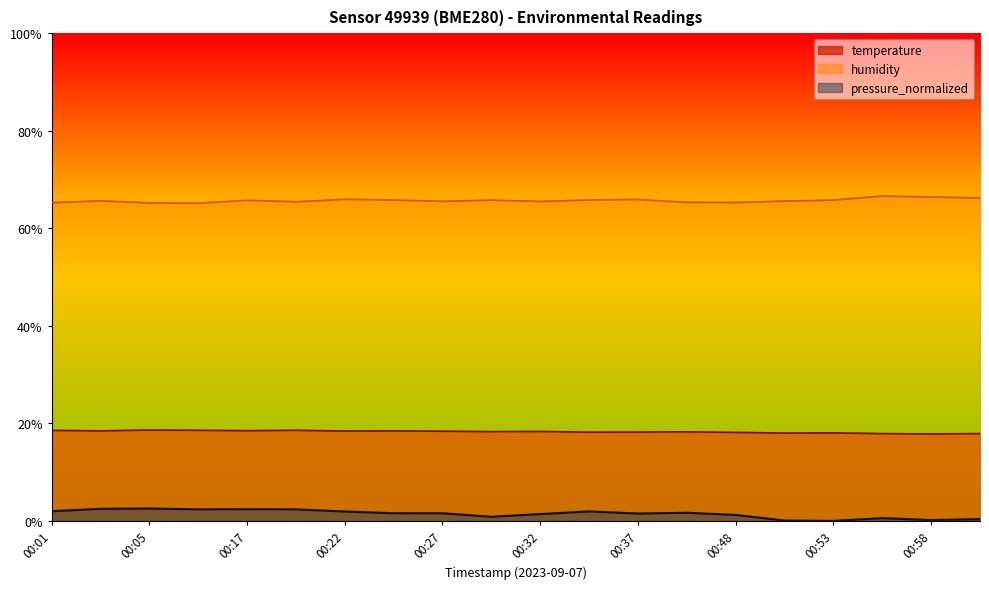

Reading left to right, extract all data points from this chart.

temperature: 00:01=18.6	00:03=18.5	00:05=18.6	00:08=18.6	00:17=18.5	00:19=18.6	00:22=18.4	00:24=18.5	00:27=18.4	00:29=18.3	00:32=18.3	00:34=18.2	00:37=18.2	00:39=18.3	00:48=18.1	00:51=18.0	00:53=18.1	00:55=17.9	00:58=17.8	01:00=17.9
humidity: 00:01=65.2	00:03=65.6	00:05=65.2	00:08=65.1	00:17=65.7	00:19=65.4	00:22=65.9	00:24=65.8	00:27=65.5	00:29=65.8	00:32=65.5	00:34=65.8	00:37=65.9	00:39=65.3	00:48=65.3	00:51=65.6	00:53=65.8	00:55=66.6	00:58=66.4	01:00=66.2
pressure_normalized: 00:01=2.0	00:03=2.5	00:05=2.5	00:08=2.4	00:17=2.4	00:19=2.4	00:22=1.9	00:24=1.6	00:27=1.6	00:29=0.9	00:32=1.4	00:34=1.9	00:37=1.5	00:39=1.7	00:48=1.2	00:51=0.1	00:53=0.0	00:55=0.6	00:58=0.2	01:00=0.4